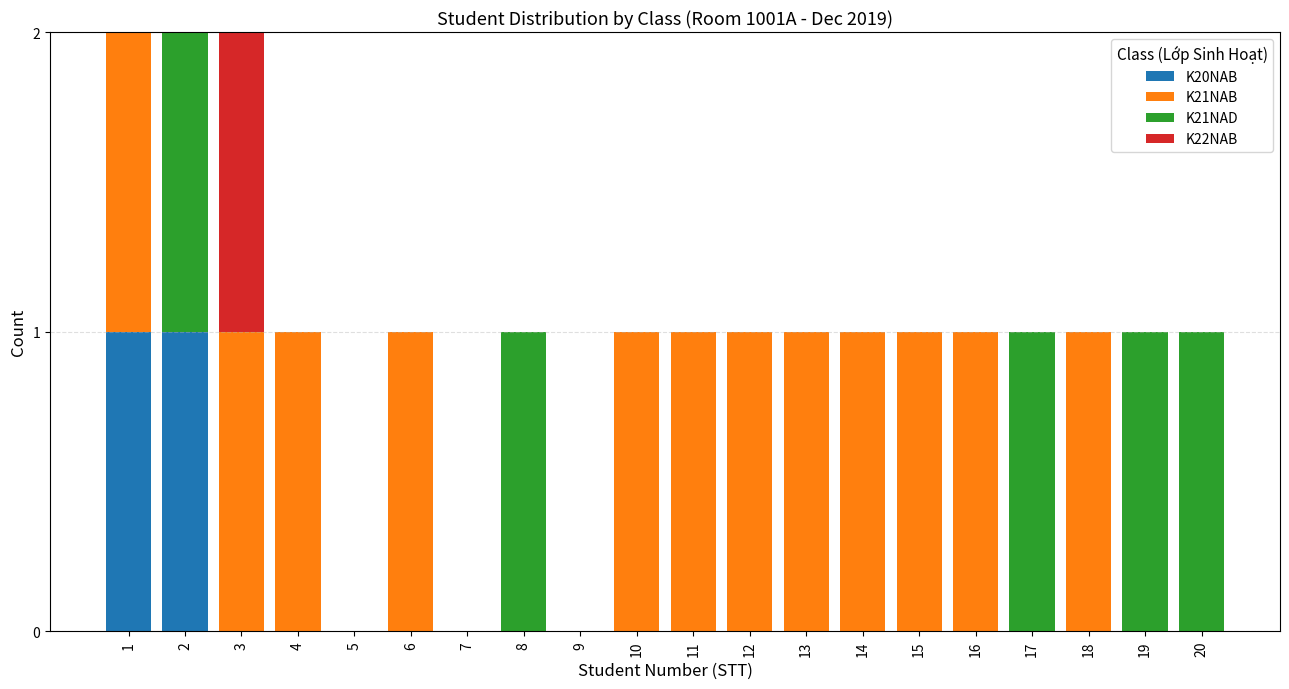

Is it true that K20NAB equals 0 at 7?

True